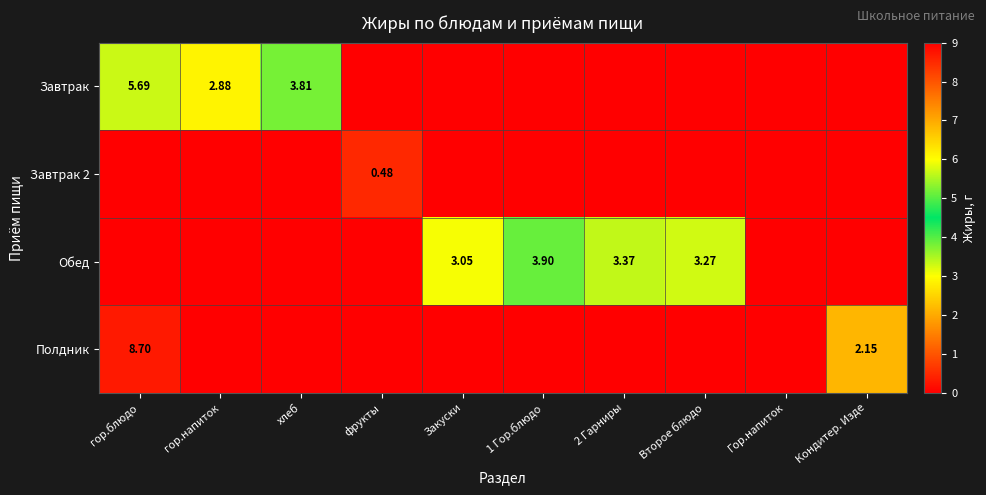

What is the difference between the second highest and second lowest values in the Завтрак series?

3.8